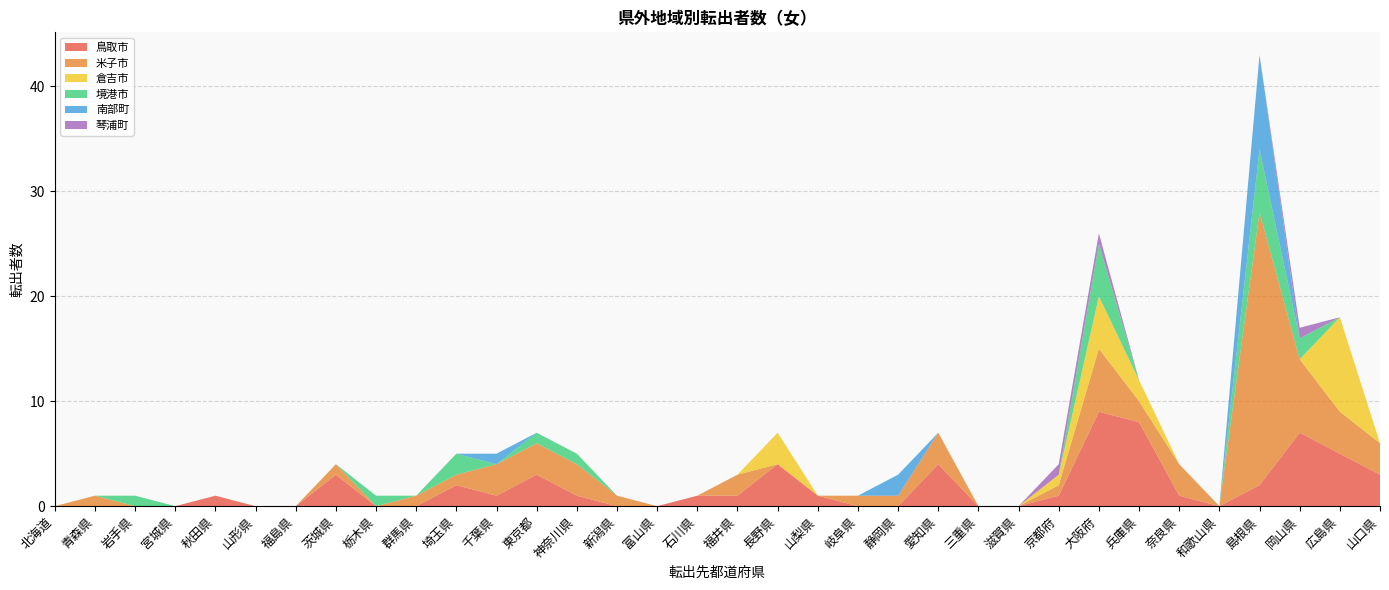

Reading right to left, transcribe all the data shown in this chart.

鳥取市: 山口県=3	広島県=5	岡山県=7	島根県=2	和歌山県=0	奈良県=1	兵庫県=8	大阪府=9	京都府=1	滋賀県=0	三重県=0	愛知県=4	静岡県=0	岐阜県=0	山梨県=1	長野県=4	福井県=1	石川県=1	富山県=0	新潟県=0	神奈川県=1	東京都=3	千葉県=1	埼玉県=2	群馬県=0	栃木県=0	茨城県=3	福島県=0	山形県=0	秋田県=1	宮城県=0	岩手県=0	青森県=0	北海道=0
米子市: 山口県=3	広島県=4	岡山県=7	島根県=26	和歌山県=0	奈良県=3	兵庫県=2	大阪府=6	京都府=1	滋賀県=0	三重県=0	愛知県=3	静岡県=1	岐阜県=1	山梨県=0	長野県=0	福井県=2	石川県=0	富山県=0	新潟県=1	神奈川県=3	東京都=3	千葉県=3	埼玉県=1	群馬県=1	栃木県=0	茨城県=1	福島県=0	山形県=0	秋田県=0	宮城県=0	岩手県=0	青森県=1	北海道=0
倉吉市: 山口県=0	広島県=9	岡山県=0	島根県=0	和歌山県=0	奈良県=0	兵庫県=2	大阪府=5	京都府=1	滋賀県=0	三重県=0	愛知県=0	静岡県=0	岐阜県=0	山梨県=0	長野県=3	福井県=0	石川県=0	富山県=0	新潟県=0	神奈川県=0	東京都=0	千葉県=0	埼玉県=0	群馬県=0	栃木県=0	茨城県=0	福島県=0	山形県=0	秋田県=0	宮城県=0	岩手県=0	青森県=0	北海道=0
境港市: 山口県=0	広島県=0	岡山県=2	島根県=6	和歌山県=0	奈良県=0	兵庫県=0	大阪府=5	京都府=0	滋賀県=0	三重県=0	愛知県=0	静岡県=0	岐阜県=0	山梨県=0	長野県=0	福井県=0	石川県=0	富山県=0	新潟県=0	神奈川県=1	東京都=1	千葉県=0	埼玉県=2	群馬県=0	栃木県=1	茨城県=0	福島県=0	山形県=0	秋田県=0	宮城県=0	岩手県=1	青森県=0	北海道=0
南部町: 山口県=0	広島県=0	岡山県=0	島根県=9	和歌山県=0	奈良県=0	兵庫県=0	大阪府=0	京都府=0	滋賀県=0	三重県=0	愛知県=0	静岡県=2	岐阜県=0	山梨県=0	長野県=0	福井県=0	石川県=0	富山県=0	新潟県=0	神奈川県=0	東京都=0	千葉県=1	埼玉県=0	群馬県=0	栃木県=0	茨城県=0	福島県=0	山形県=0	秋田県=0	宮城県=0	岩手県=0	青森県=0	北海道=0
琴浦町: 山口県=0	広島県=0	岡山県=1	島根県=0	和歌山県=0	奈良県=0	兵庫県=0	大阪府=1	京都府=1	滋賀県=0	三重県=0	愛知県=0	静岡県=0	岐阜県=0	山梨県=0	長野県=0	福井県=0	石川県=0	富山県=0	新潟県=0	神奈川県=0	東京都=0	千葉県=0	埼玉県=0	群馬県=0	栃木県=0	茨城県=0	福島県=0	山形県=0	秋田県=0	宮城県=0	岩手県=0	青森県=0	北海道=0